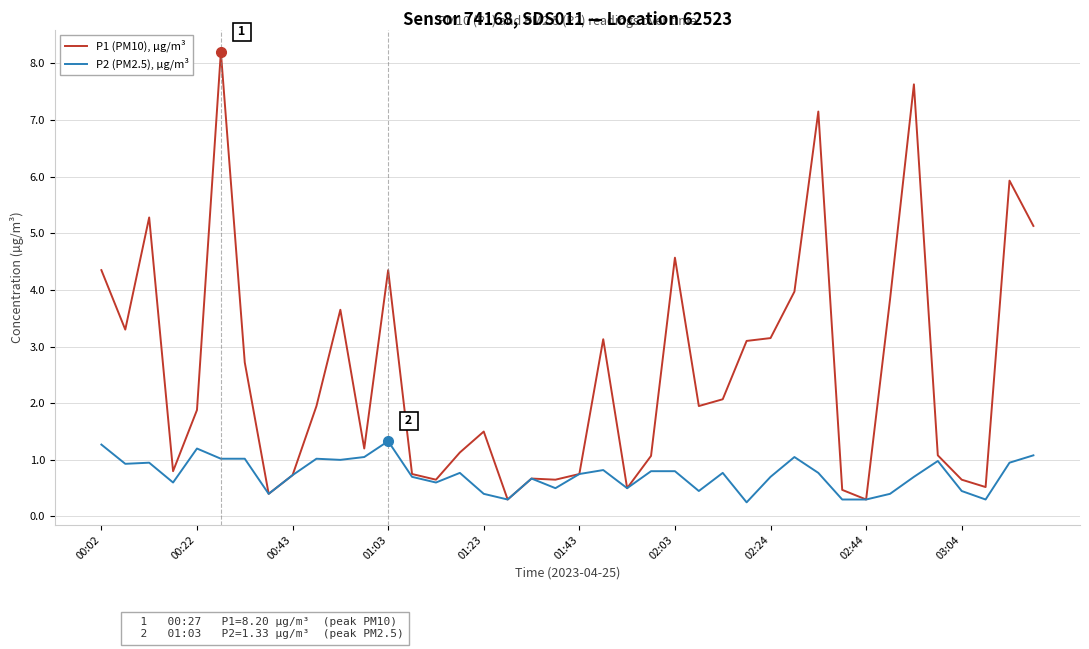

What is the average value of the P2 (PM2.5), µg/m³ series?

0.7